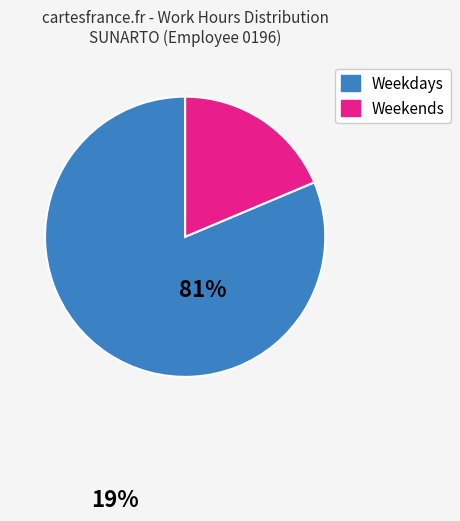

Is there any slice that represents more than half of the pie?

Yes